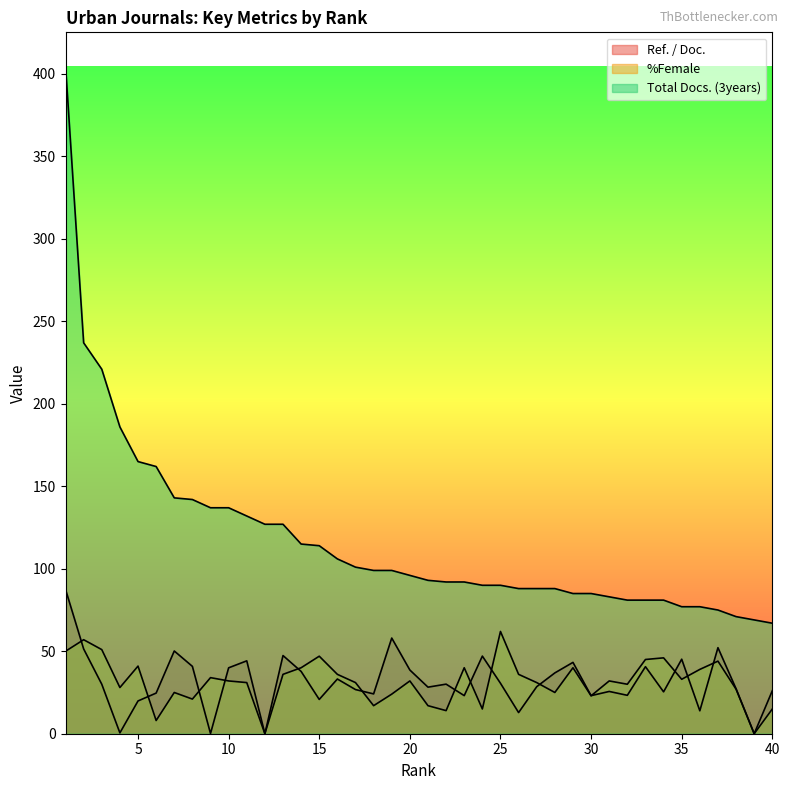

True or false: Total Docs. (3years) has more than 0 interior local peaks.

False